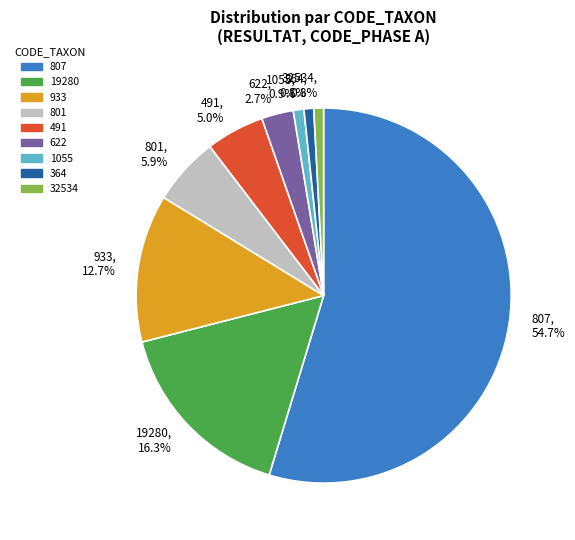

To the nearest percent, what is the combined percentage of 807 and 32534?

56%